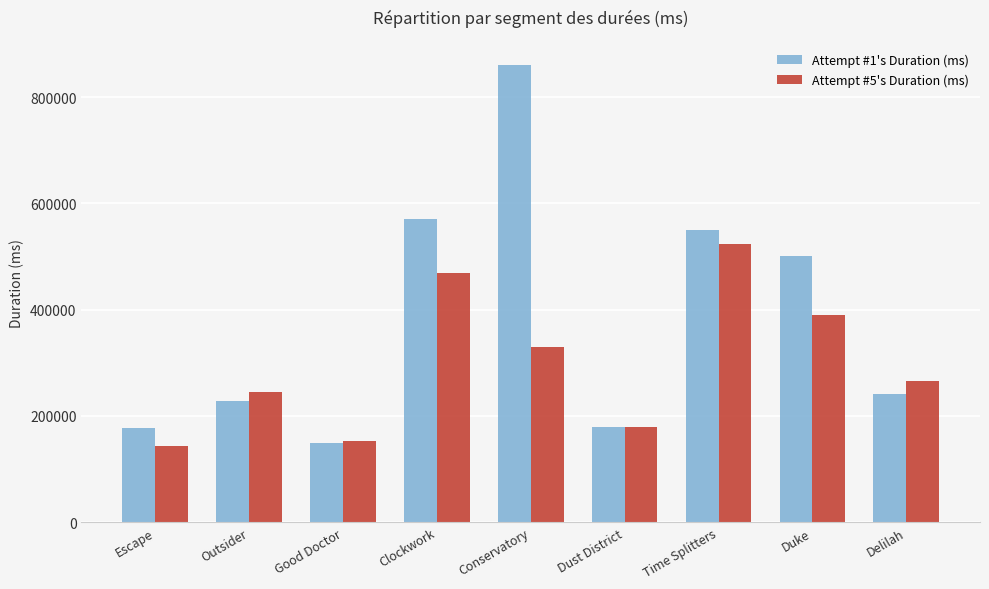

What are all the series names shown in the legend?

Attempt #1's Duration (ms), Attempt #5's Duration (ms)